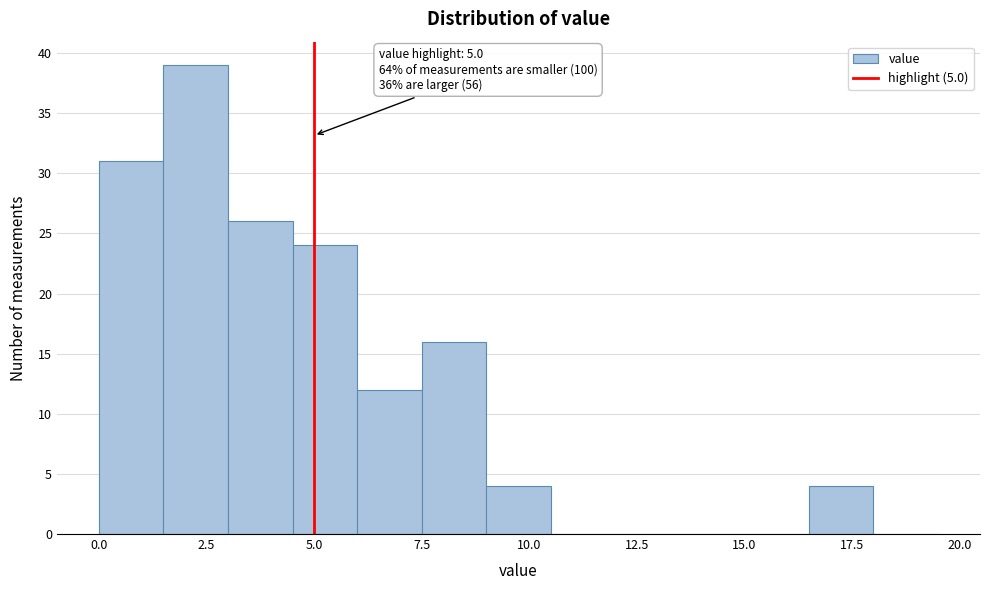

Around what value on the x-axis is the tallest bar? Give the approximate position of its centre, as read against the axis.

2.5